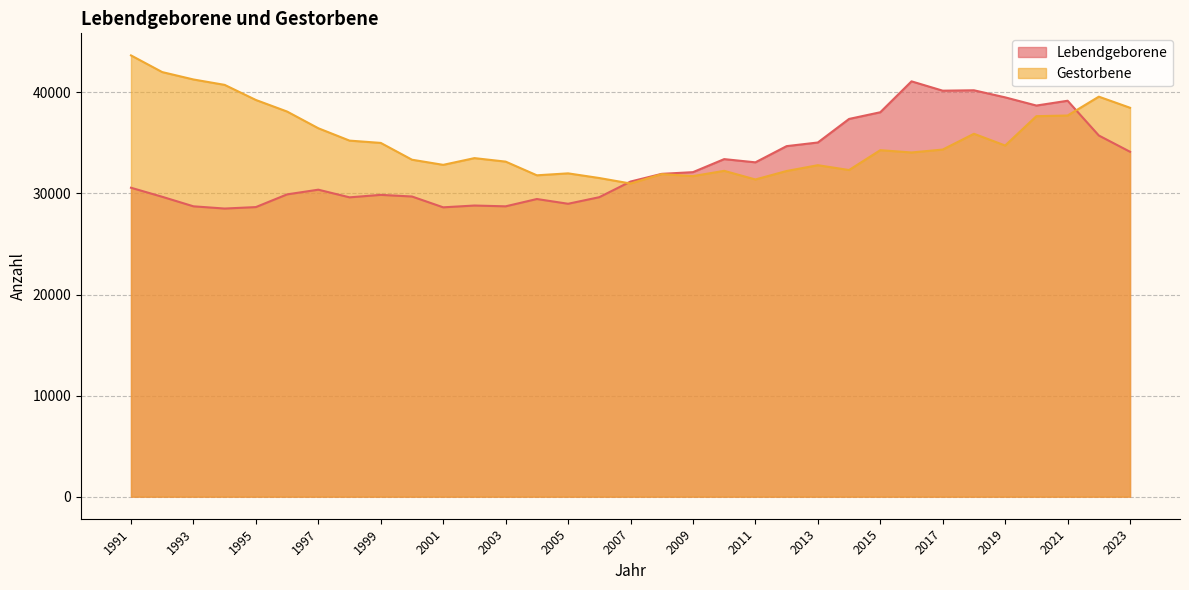

Reading right to left, extract all data points from this chart.

Lebendgeborene: 34120	35729	39168	38693	39503	40203	40163	41087	38030	37368	35038	34678	33075	33393	32104	31936	31174	29627	28976	29446	28723	28801	28624	29695	29856	29612	30369	29905	28648	28503	28724	29667	30562
Gestorbene: 38473	39572	37706	37642	34739	35900	34339	34051	34278	32314	32792	32218	31380	32234	31713	31911	30980	31523	31985	31792	33146	33492	32826	33335	34996	35224	36447	38099	39245	40738	41273	42004	43654